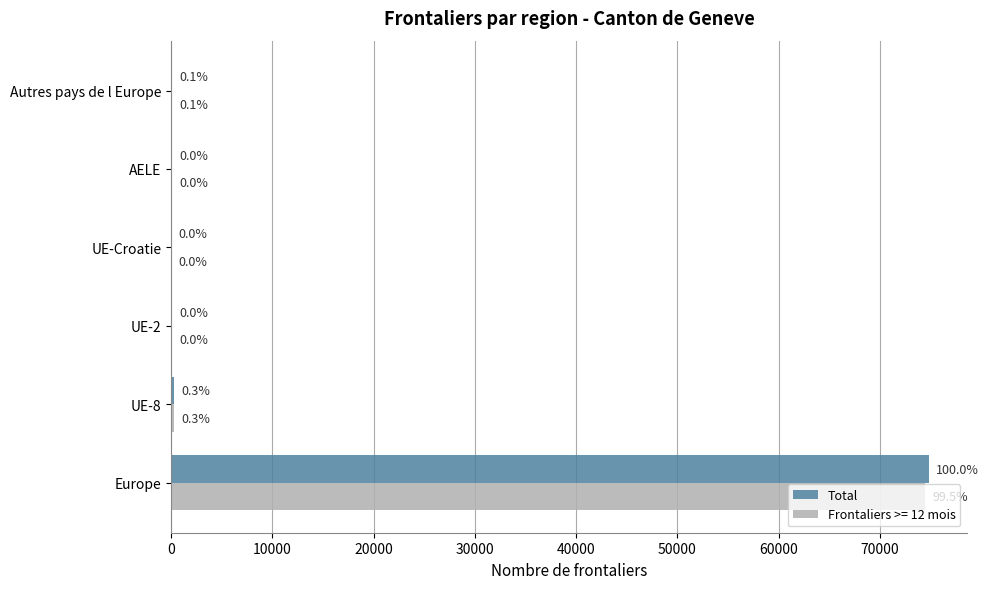

What is the value of the 6th bar from the left?

46